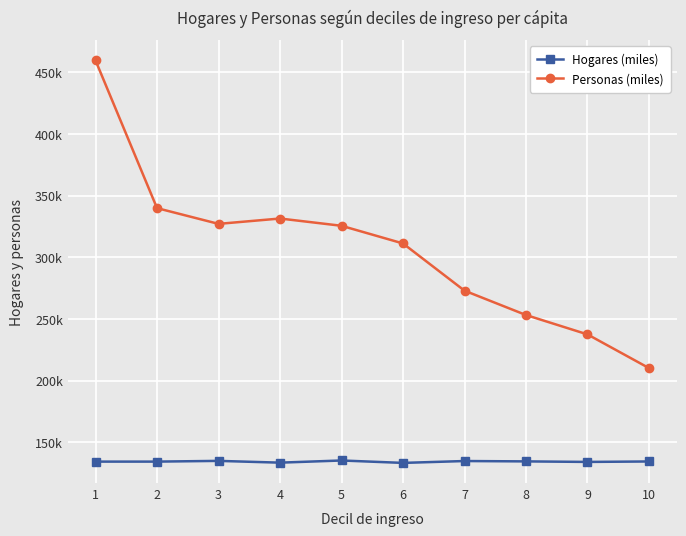

At how many categories does at least one series exceed 413049?

1